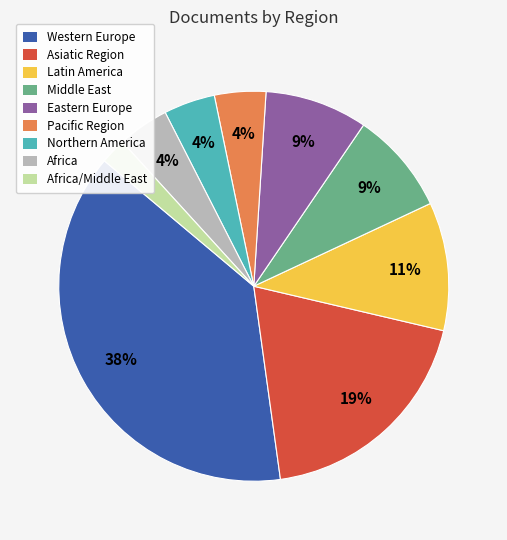

Is the sum of Pacific Region and Western Europe greater than half?

No